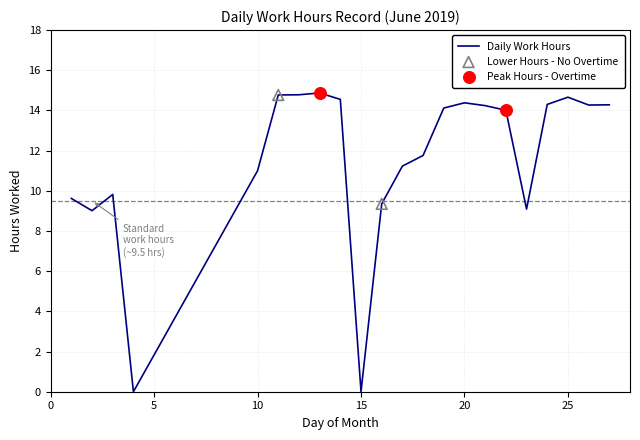

What is the greatest value displayed?

14.9